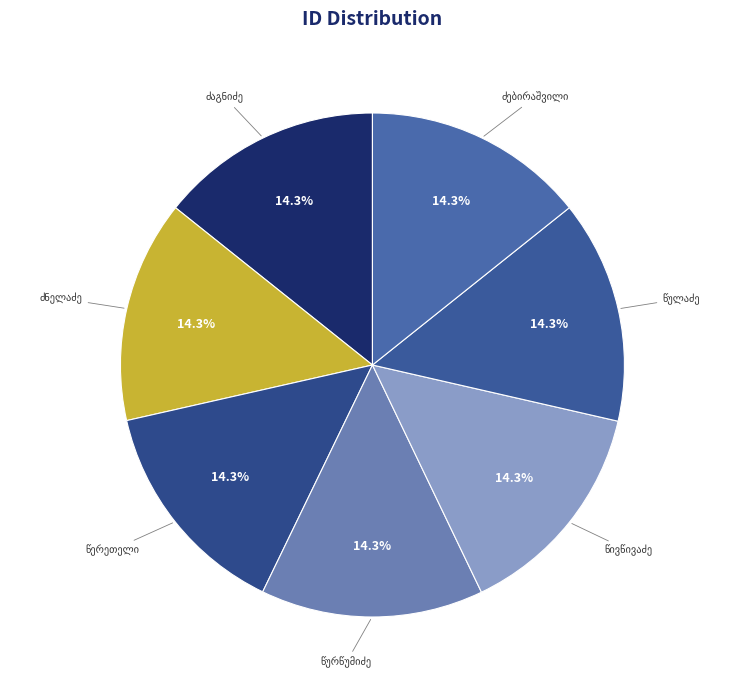

To the nearest percent, what is the average slice percentage?

14%